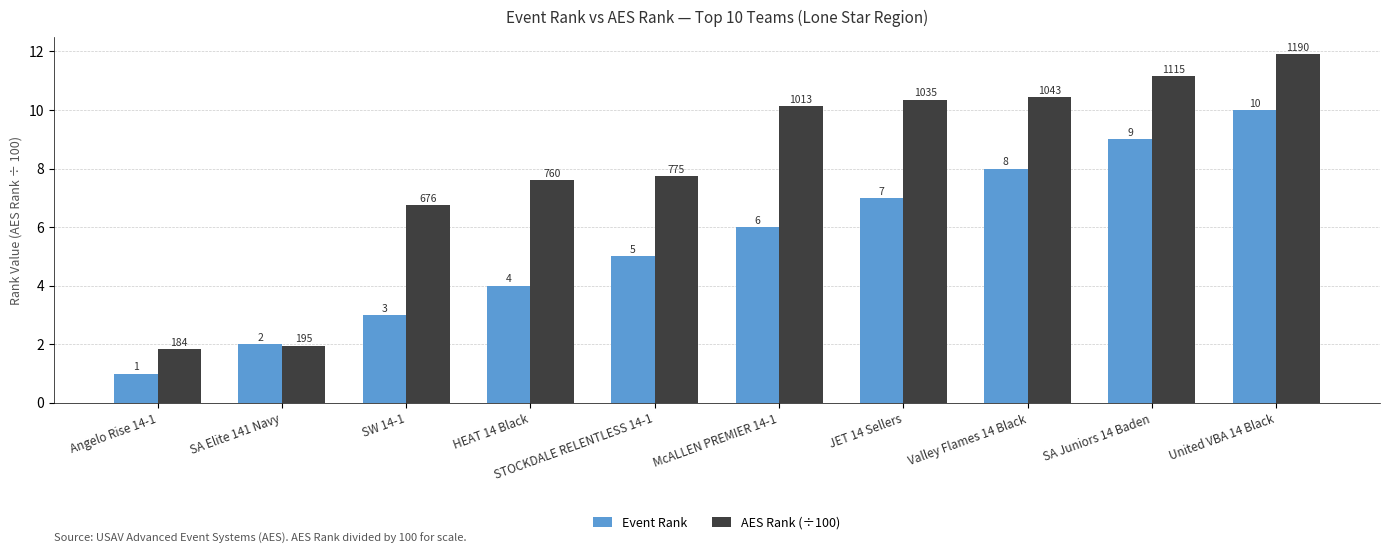

What is the minimum value shown in the chart?

1.0